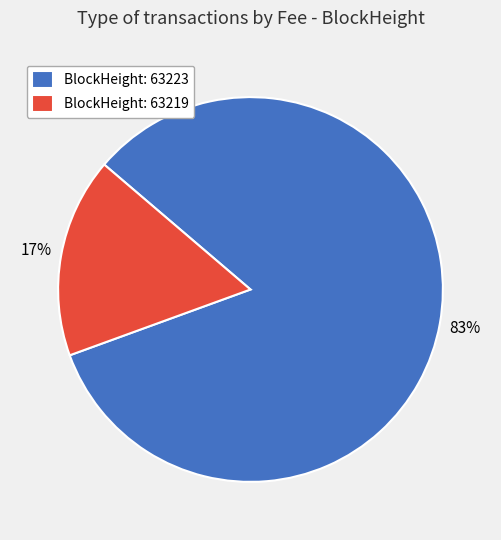

Which has a higher value, BlockHeight: 63223 or BlockHeight: 63219?

BlockHeight: 63223